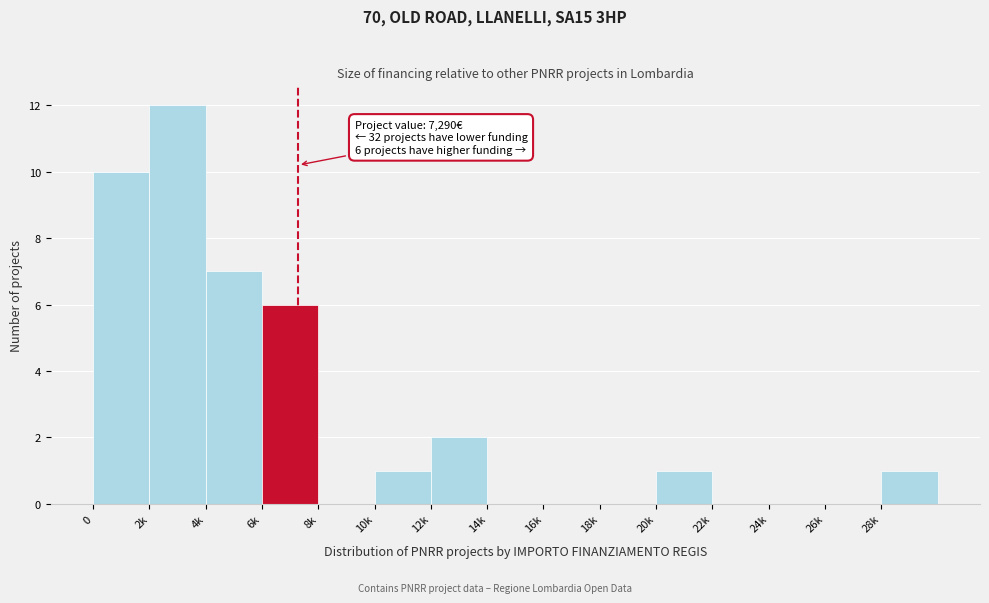

Reading left to right, transcribe all the data shown in this chart.

0=10	2k=12	4k=7	6k=6	8k=0	10k=1	12k=2	14k=0	16k=0	18k=0	20k=1	22k=0	24k=0	26k=0	28k=1